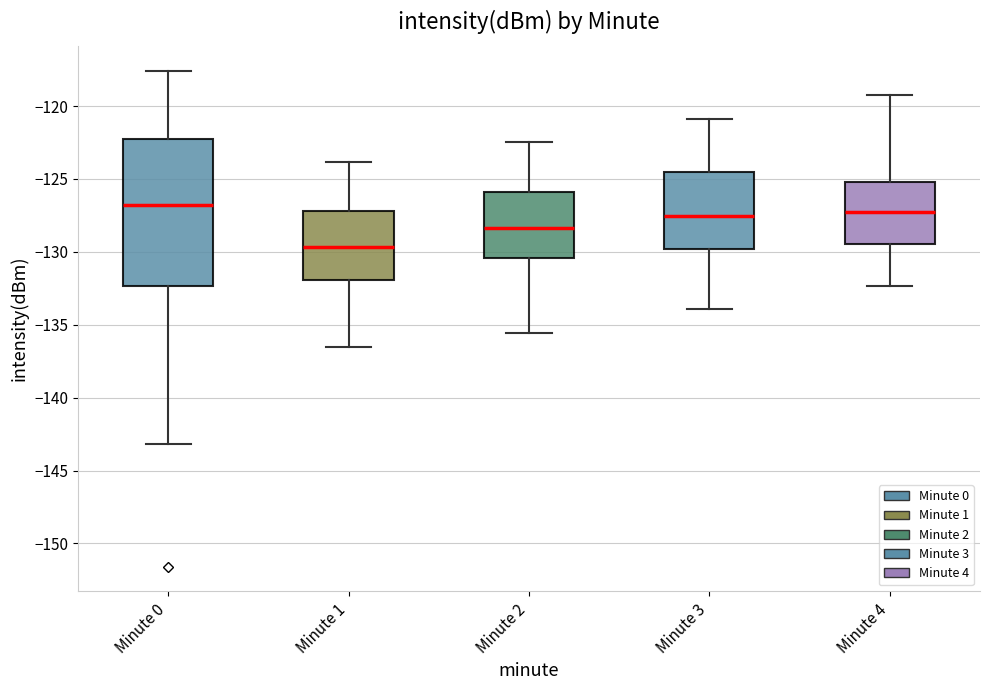

Where does the upper whisker of the box for Minute 3 end on the y-axis? The values are not printed on the chart, so give them approximately, as read against the axis.

-121.0